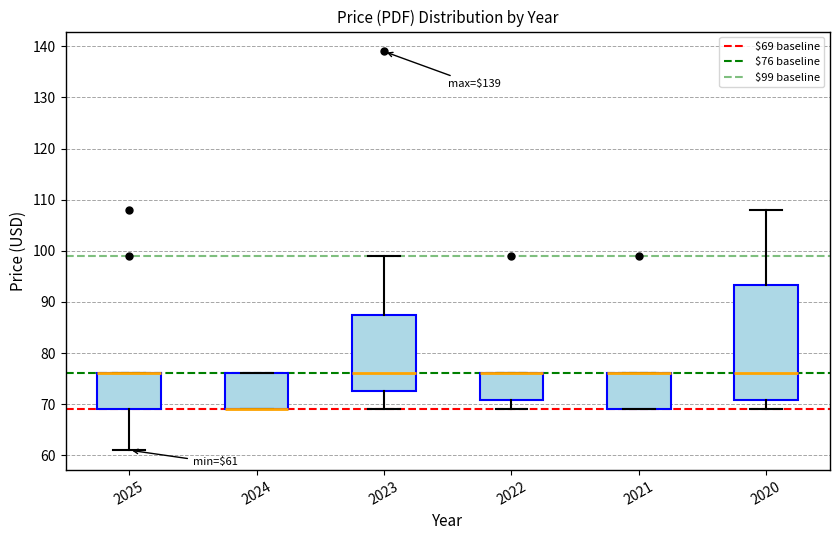

Comparing the boxes themselves (not the whiskers), which one is the tallest?

2020